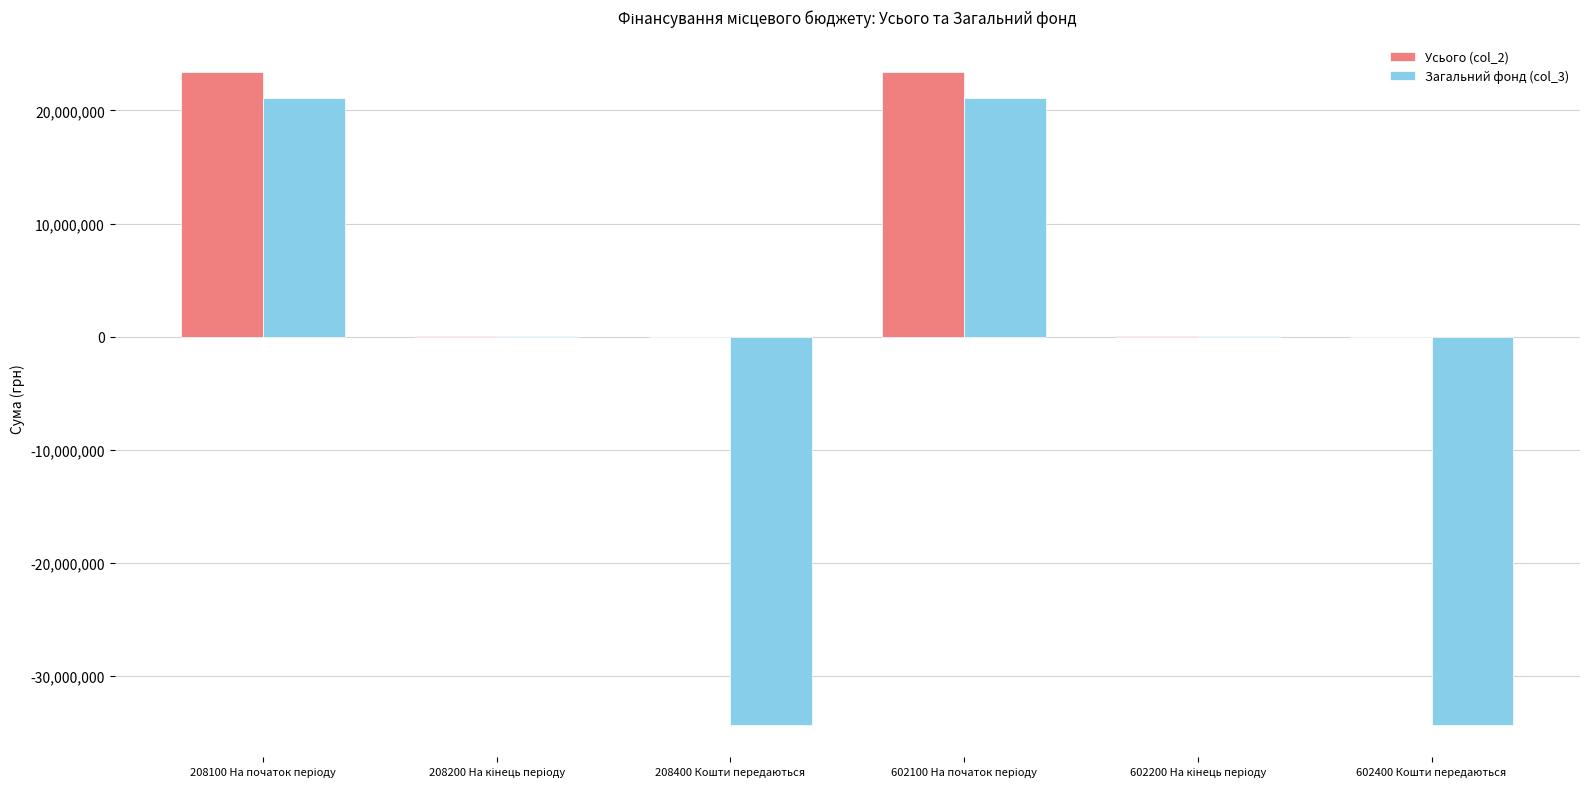

Which series has the largest total across all categories?

Усього (col_2)